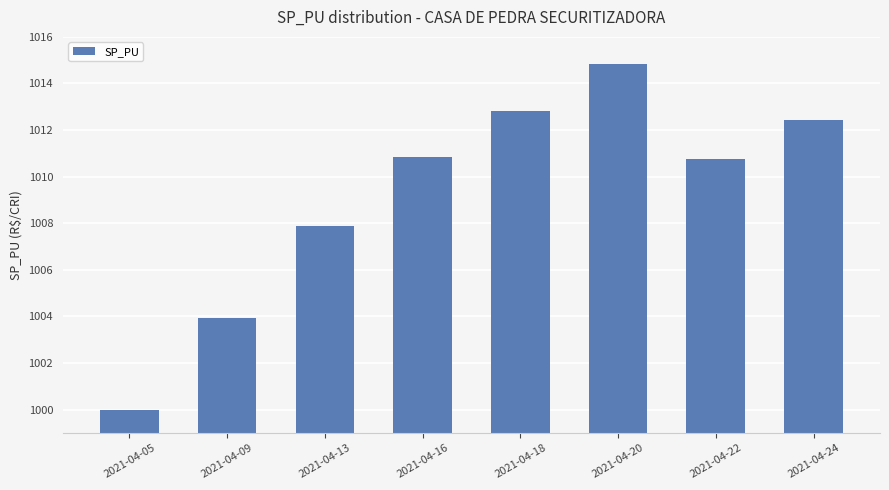

What is the minimum value shown in the chart?

1000.0